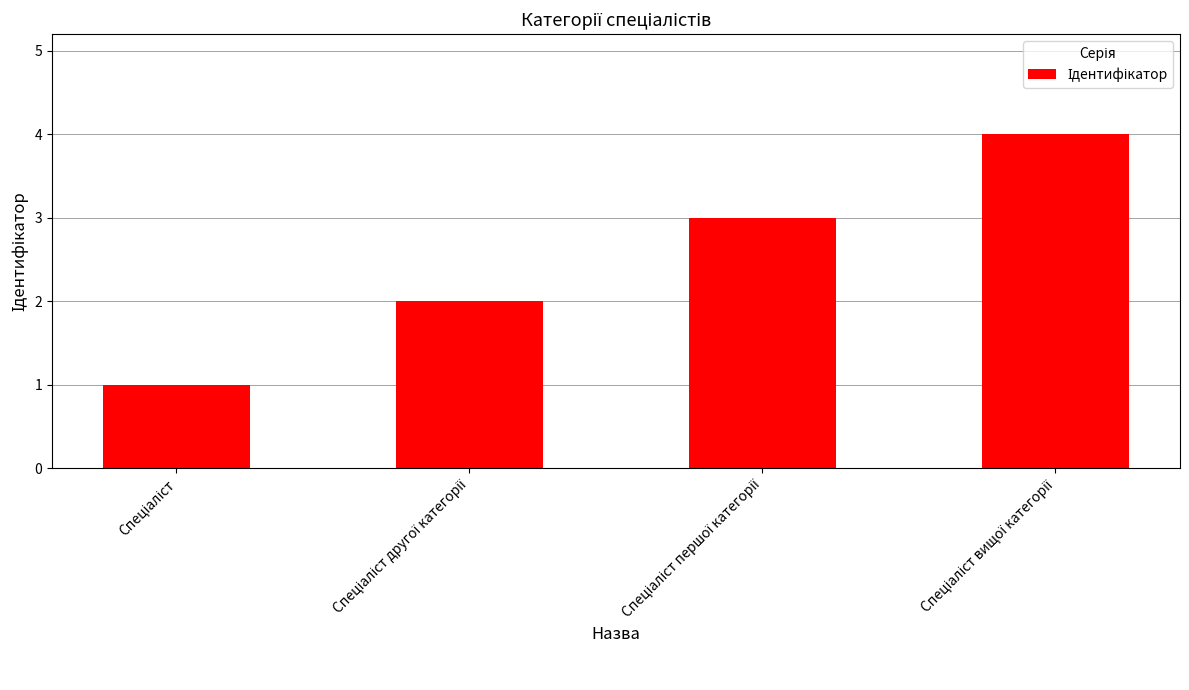

What is the difference between the maximum and minimum values?

3